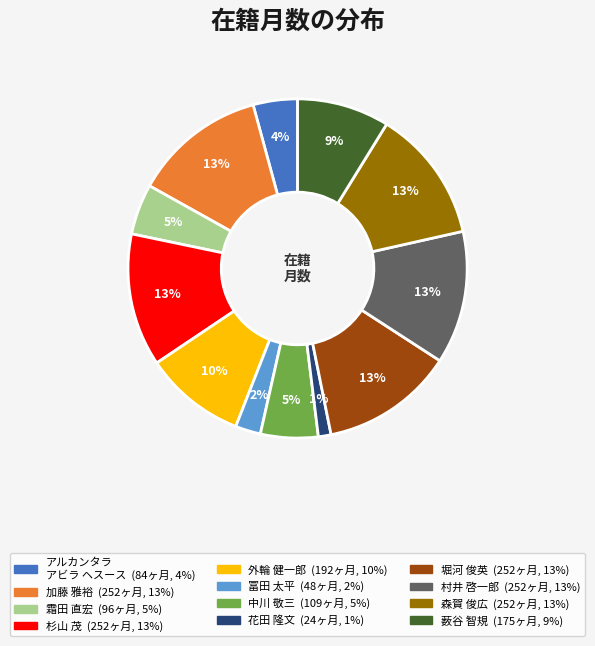

To the nearest percent, what percentage of the pie is 花田 隆文?

1%